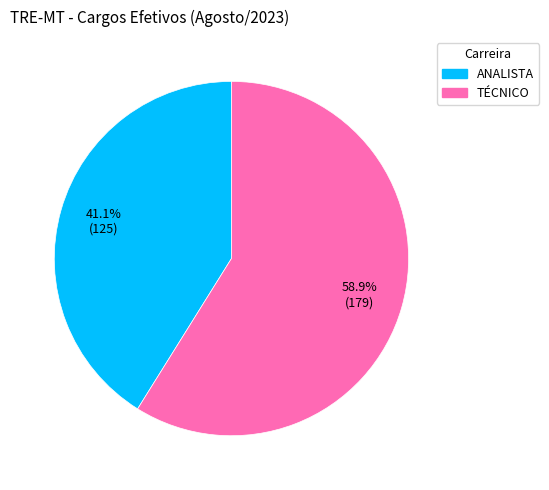

Which slice is the largest?

TÉCNICO